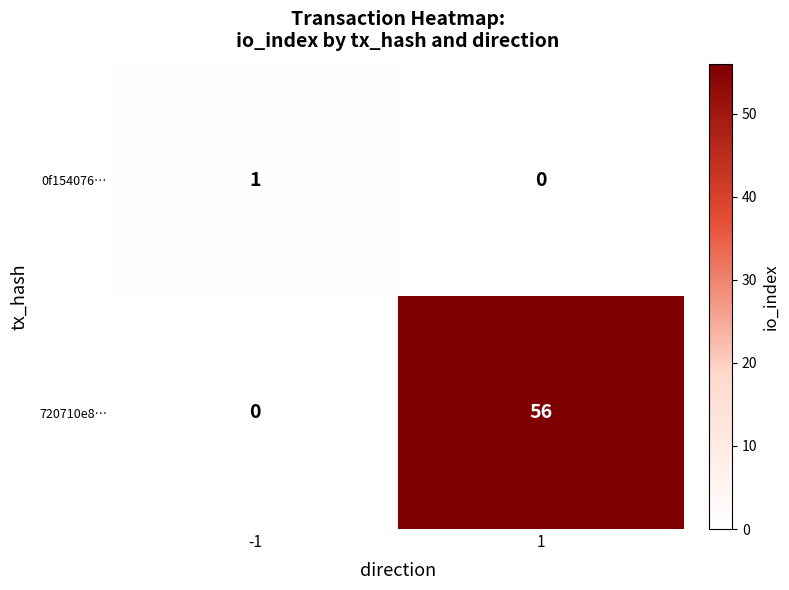

Count the number of categories in the chart.

2